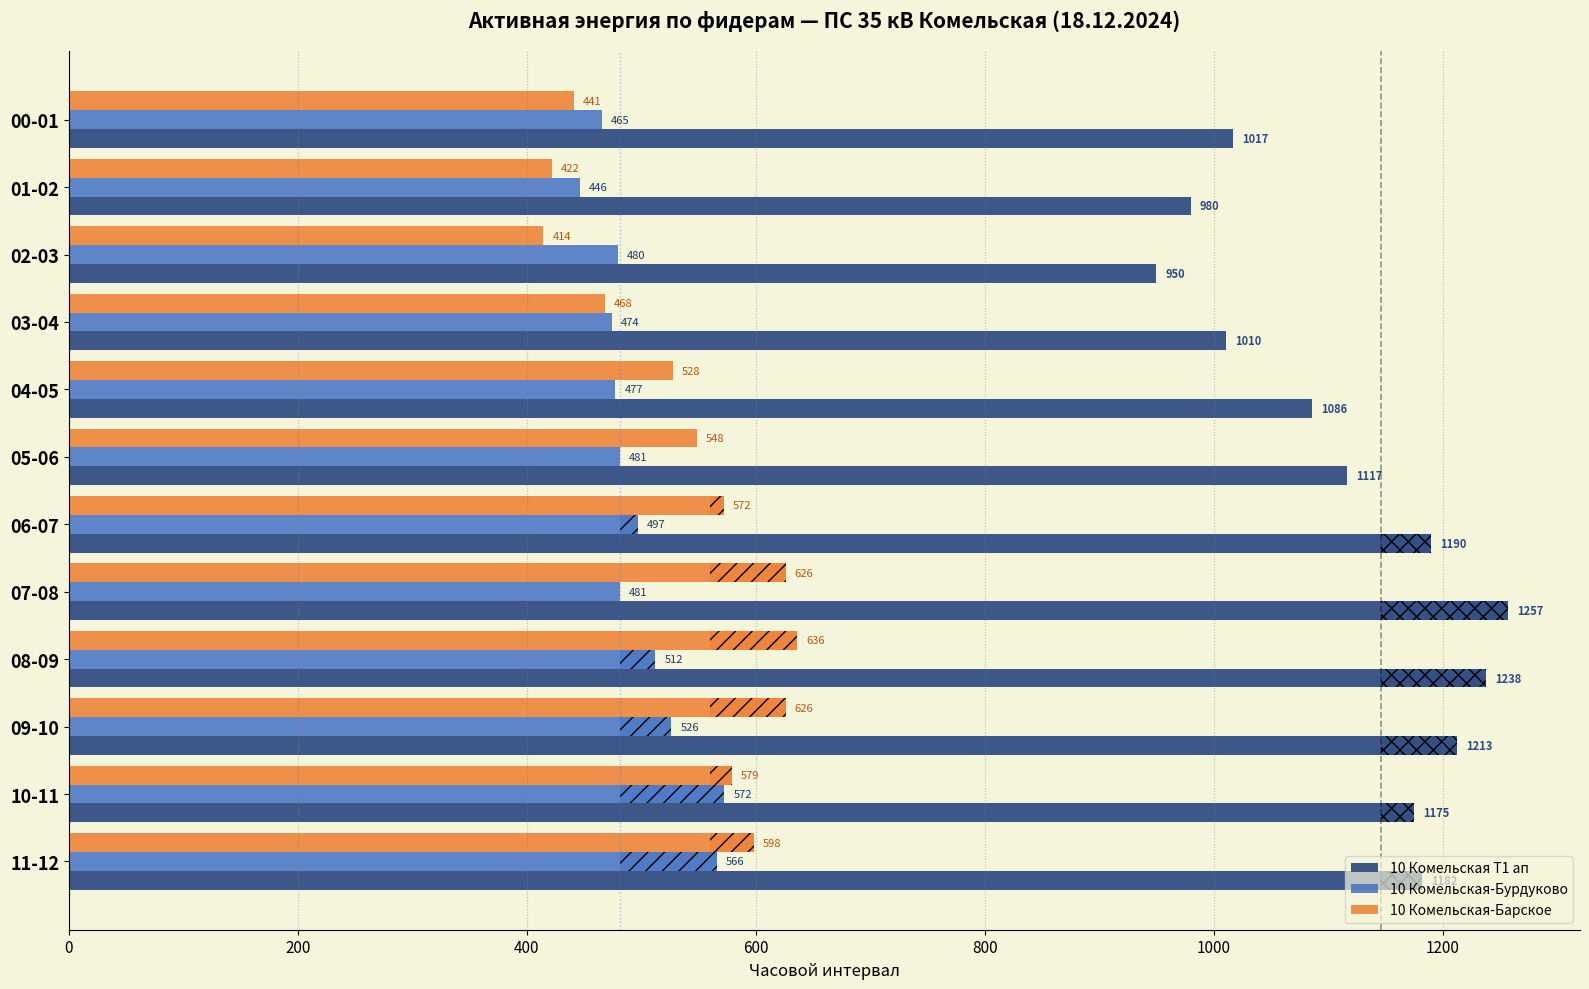

What position from the left is 06-07?

7